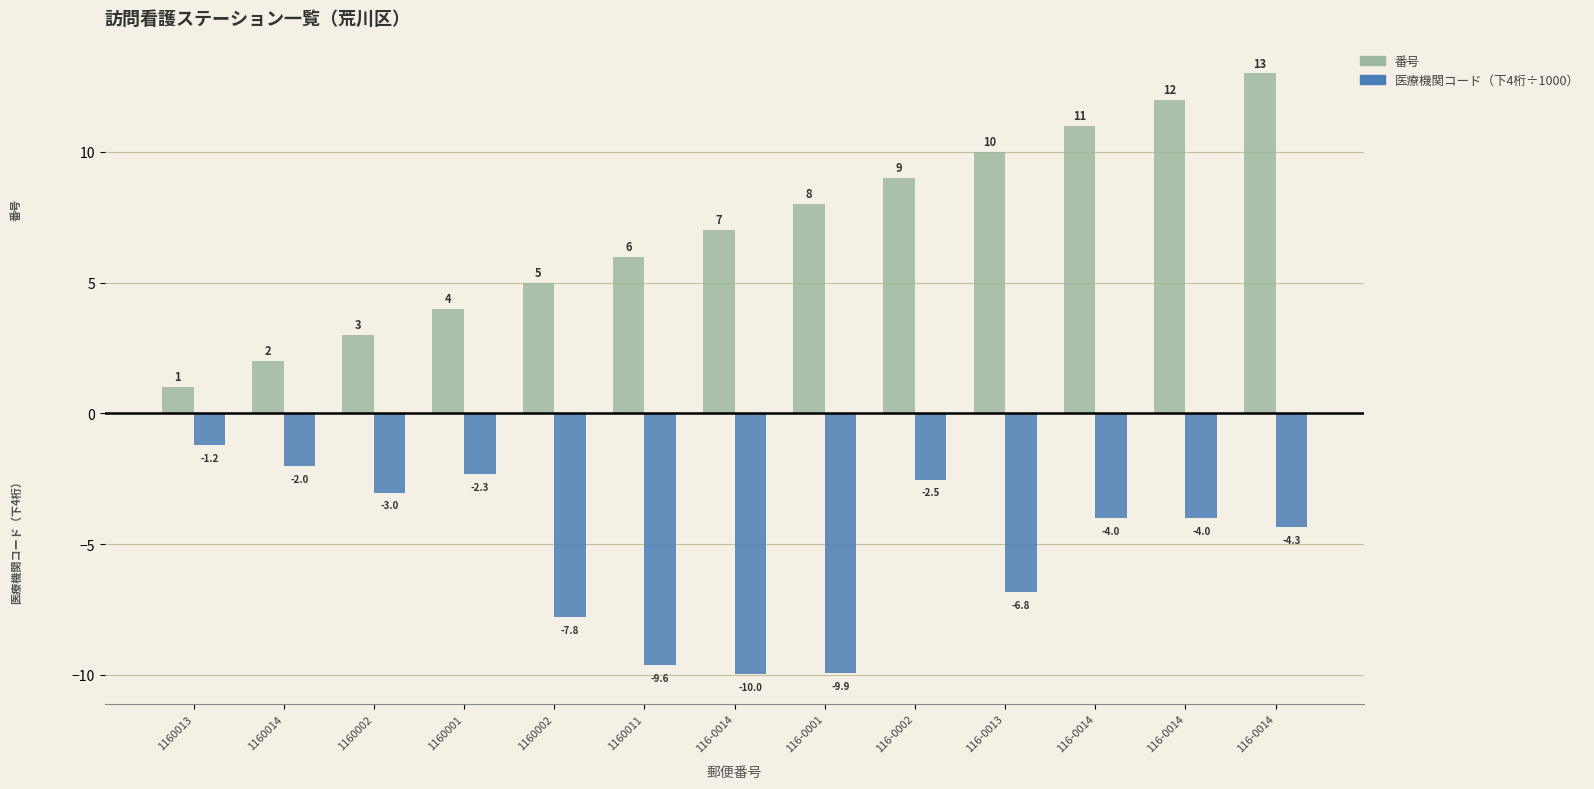

Rank the categories by 医療機関コード（下4桁÷1000） value from lowest to highest.

116-0014, 116-0001, 1160011, 1160002, 116-0013, 116-0014, 116-0014, 116-0014, 1160002, 116-0002, 1160001, 1160014, 1160013